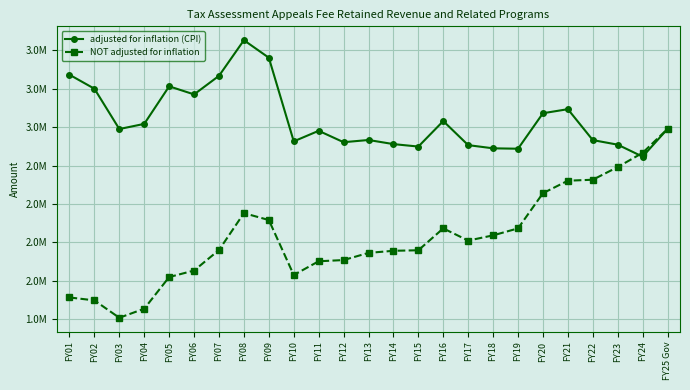

What are all the series names shown in the legend?

adjusted for inflation (CPI), NOT adjusted for inflation